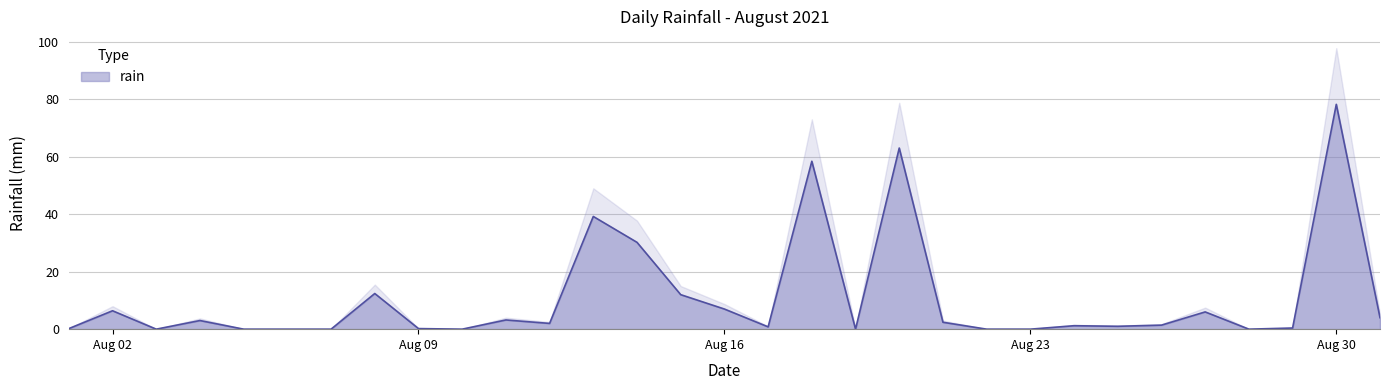

How many points are lower than both their immediate neighbors (excluding endpoints)?

7